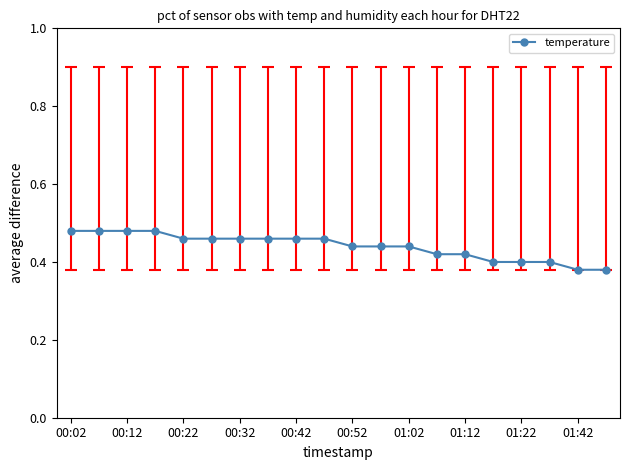

Count the values in the range 0 to 1.

20